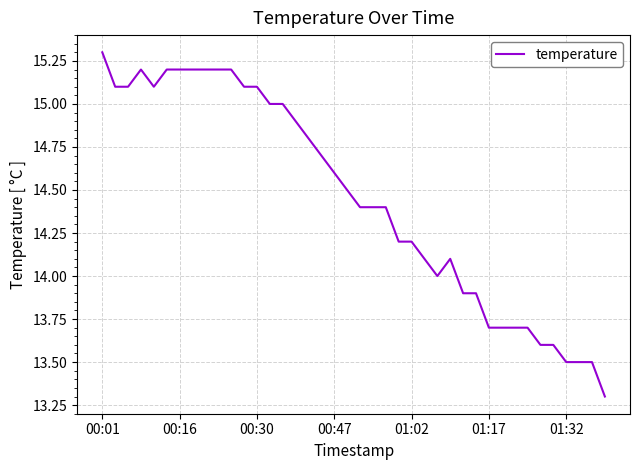

What is the smallest value displayed?

13.3